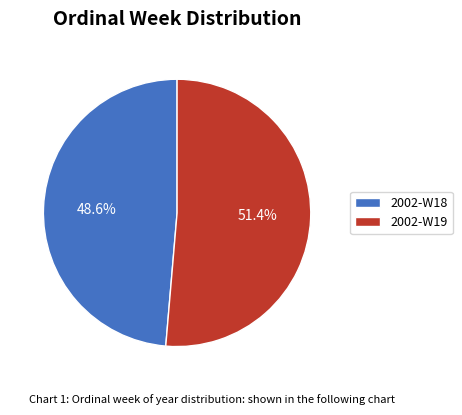

How many slices are in this pie chart?

2